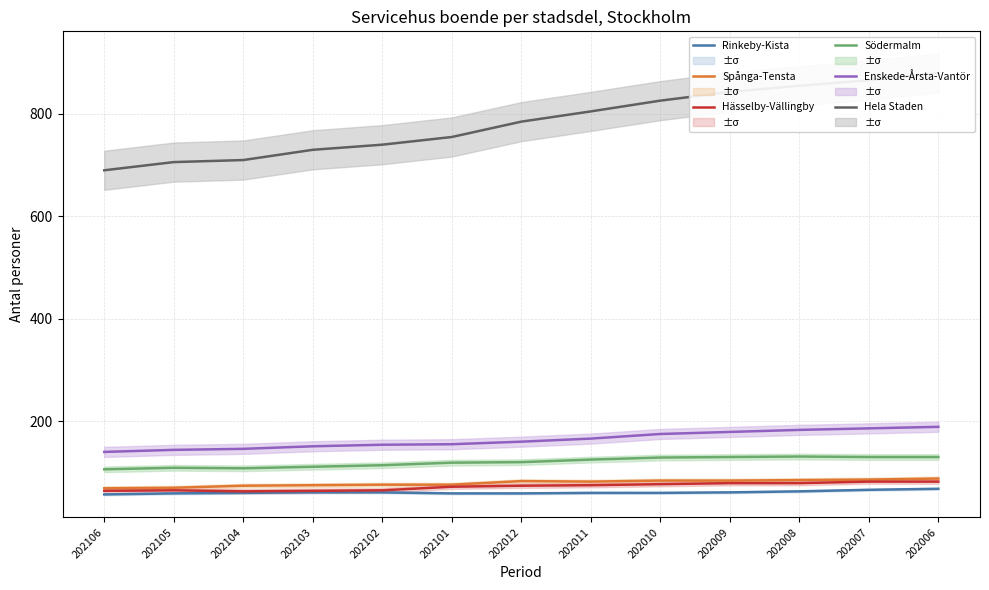

What is the difference between the Rinkeby-Kista values at 202105 and 202010?

1